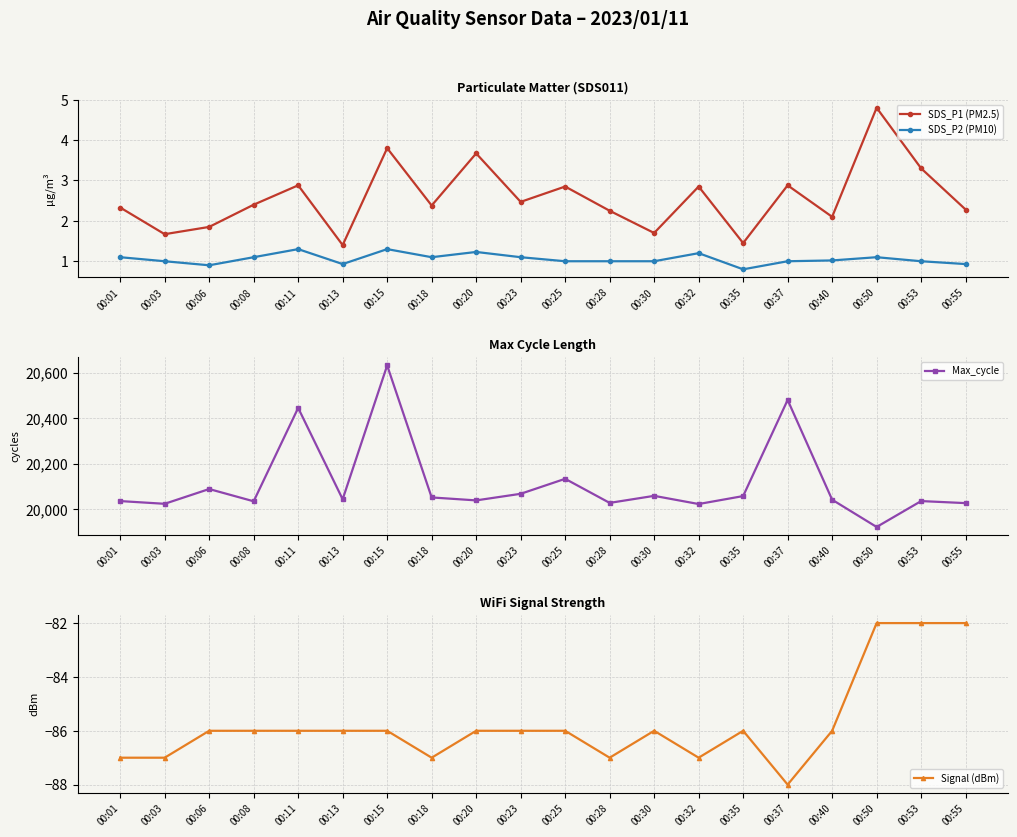

In Signal (dBm), how many points are lower than both neighbors (excluding endpoints)?

4